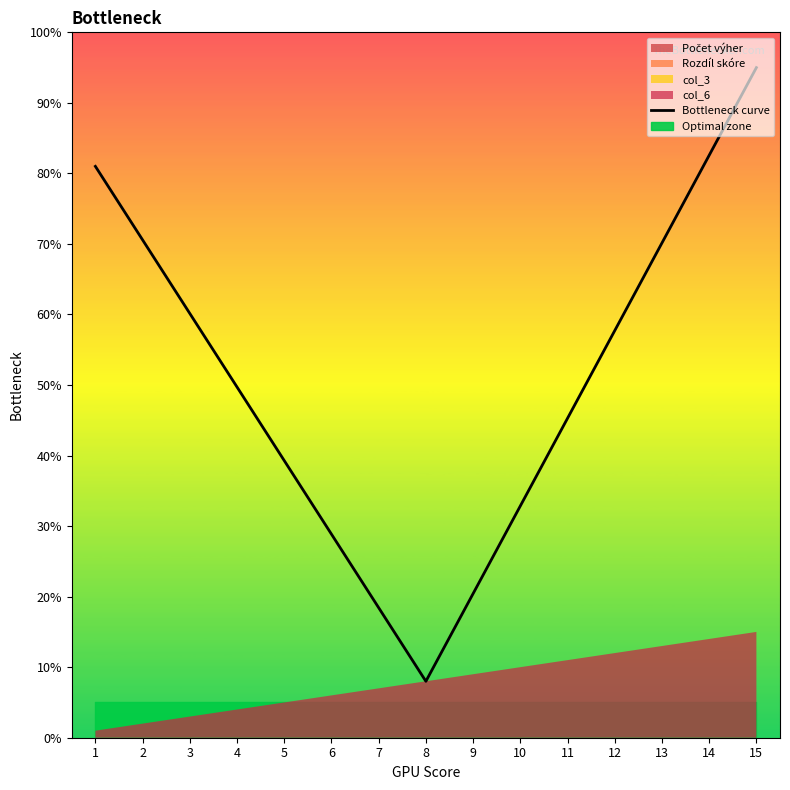

Where does the data first go above 49?

1